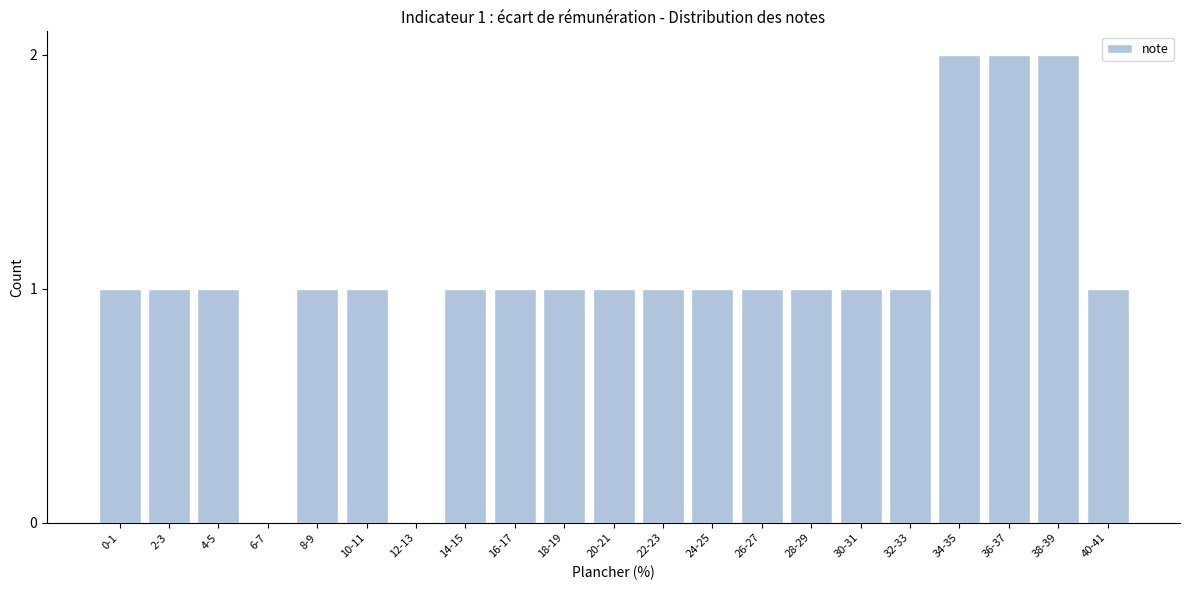

Reading left to right, extract all data points from this chart.

0-1=1	2-3=1	4-5=1	6-7=0	8-9=1	10-11=1	12-13=0	14-15=1	16-17=1	18-19=1	20-21=1	22-23=1	24-25=1	26-27=1	28-29=1	30-31=1	32-33=1	34-35=2	36-37=2	38-39=2	40-41=1